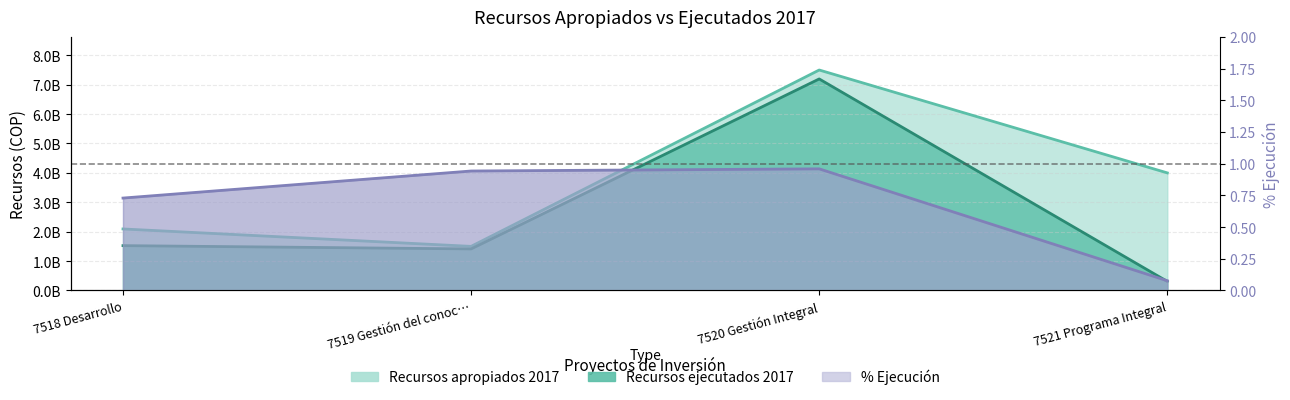

Is it true that Recursos ejecutados 2017 equals 3959527056 at 7520 Gestión Integral?

False